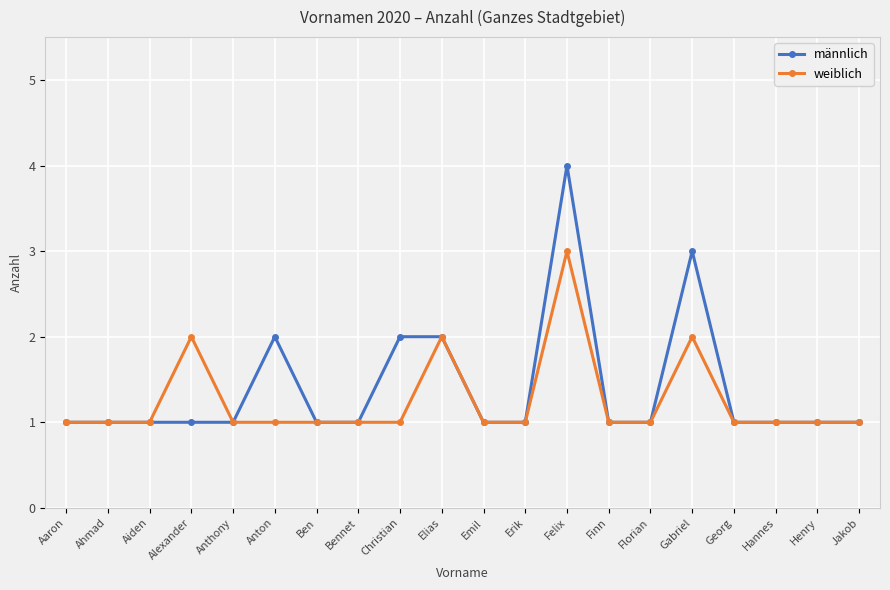

Does the chart have visible grid lines?

Yes